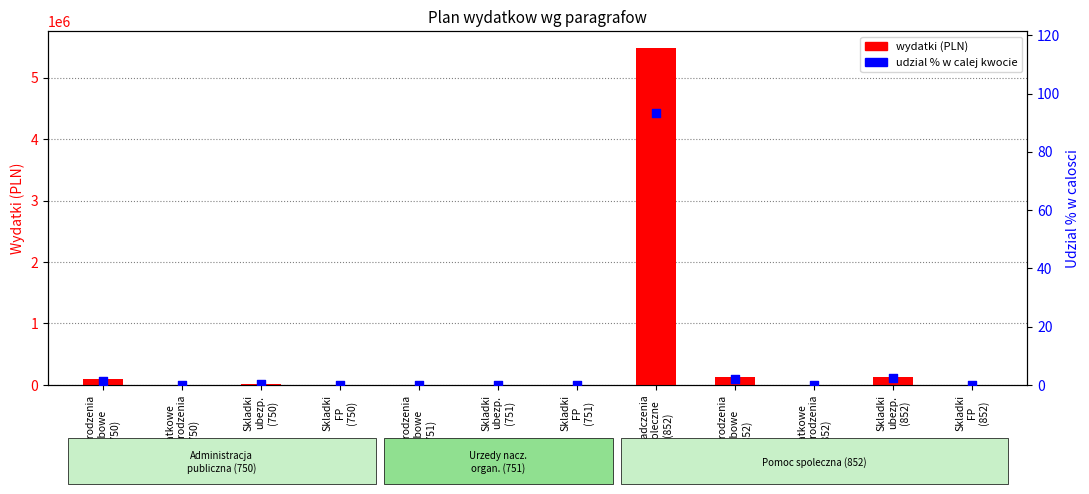

What is the total value across all series at Skladki
FP
(750)?

2389.0